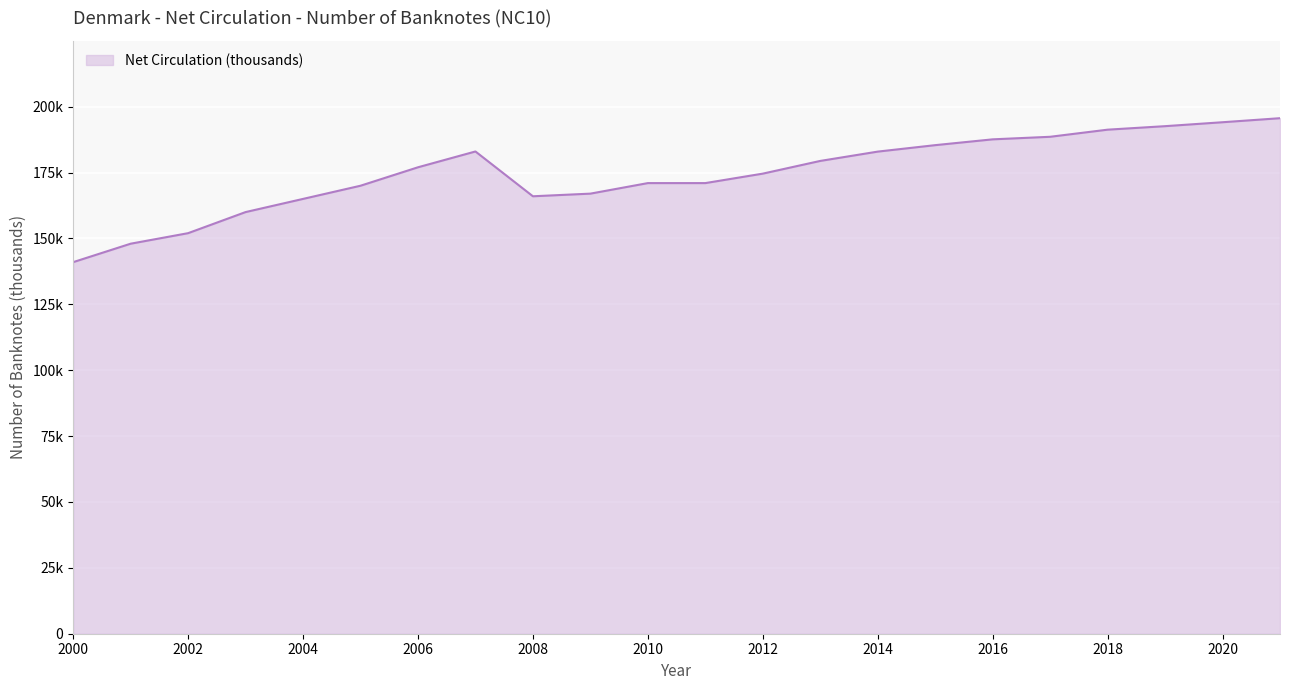

Does the chart have visible grid lines?

Yes